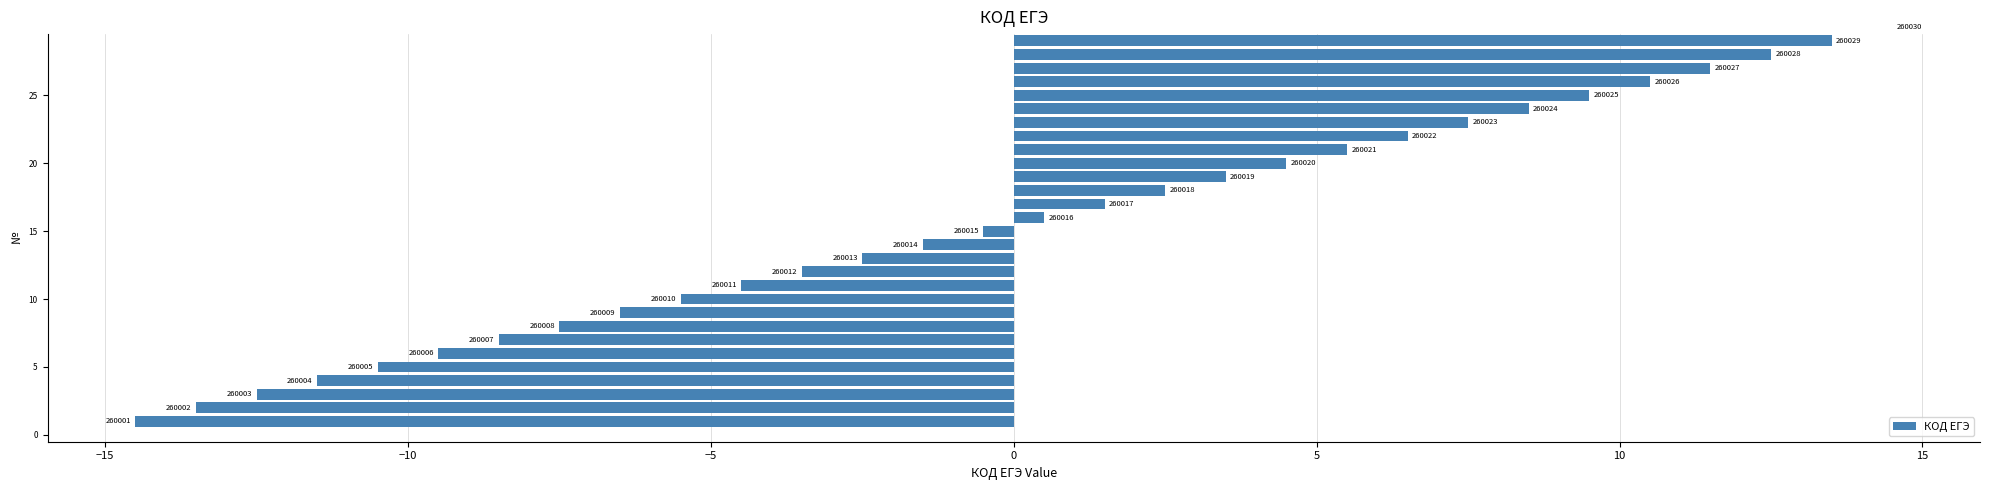

Where is the data nearest to the value 0?

15